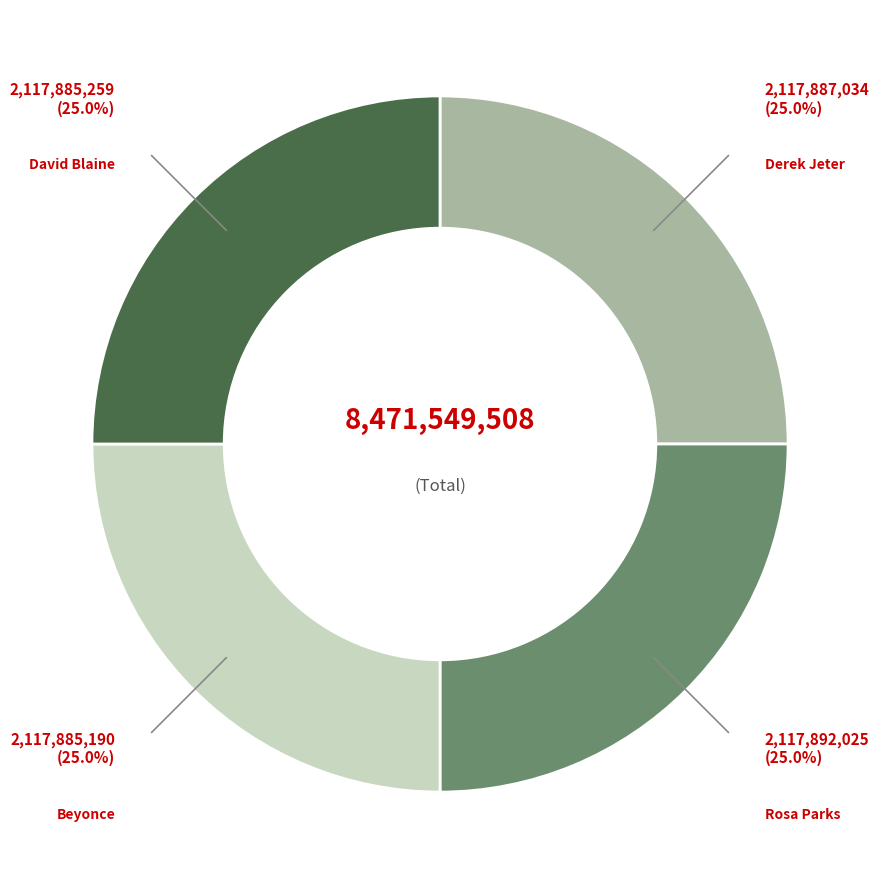

Does any single category account for the majority?

No